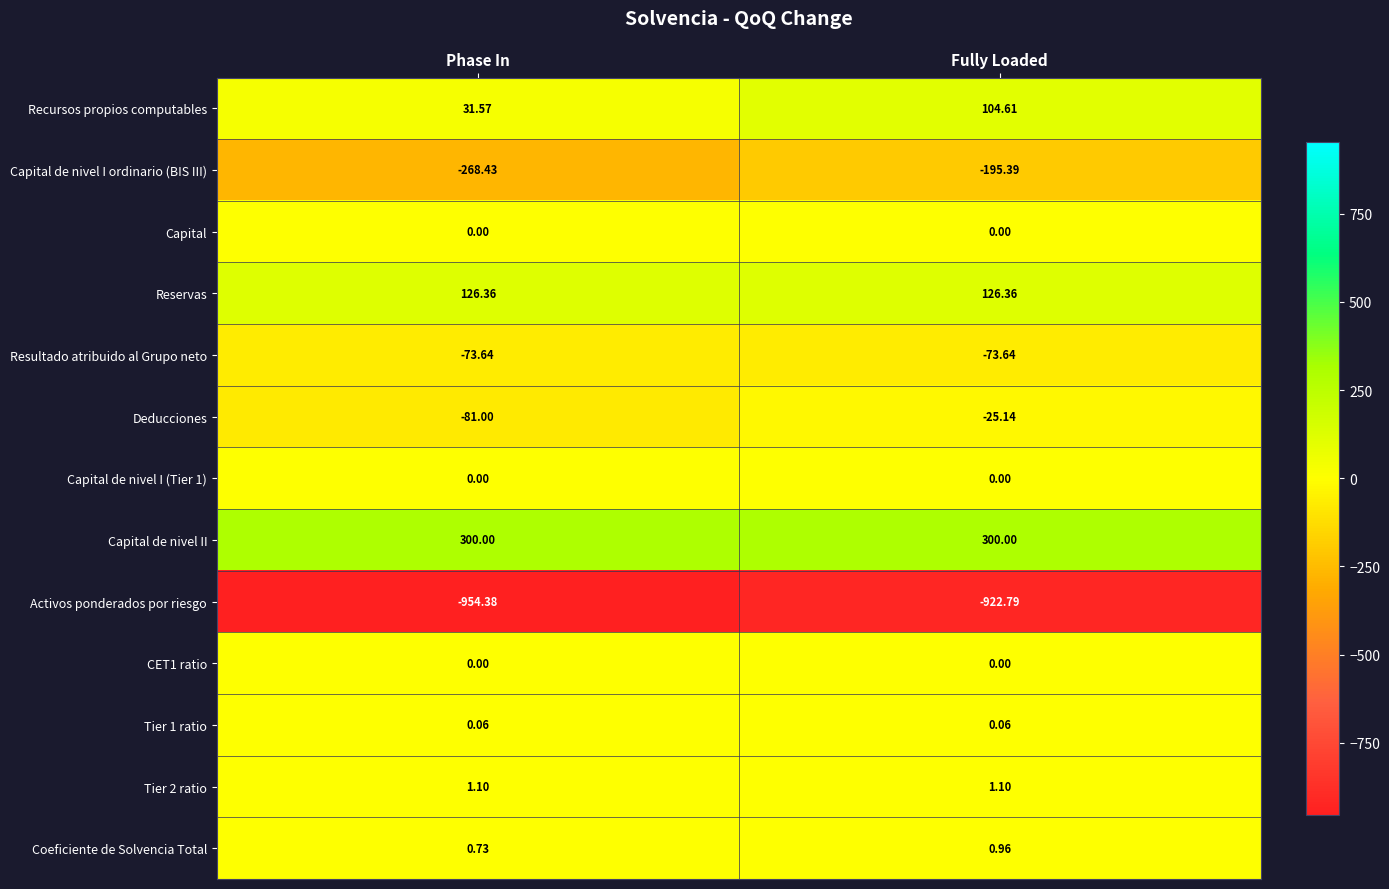

Which category has the lowest value across all series?

Phase In